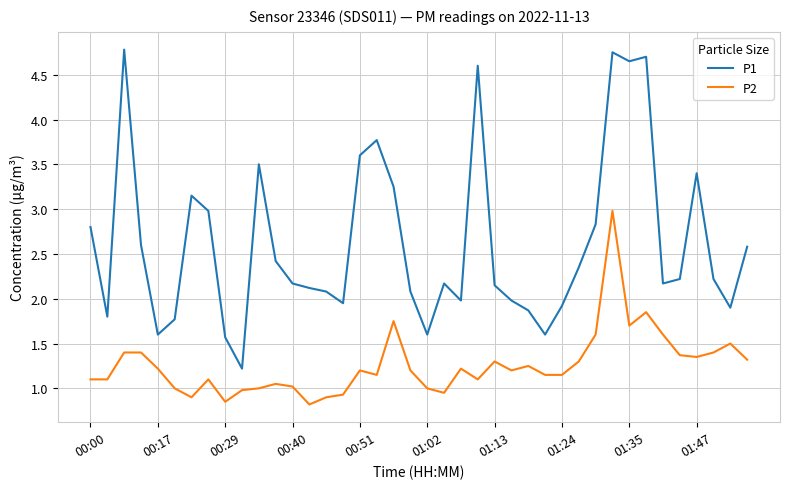

List the series in order of their overall mean, highest first.

P1, P2